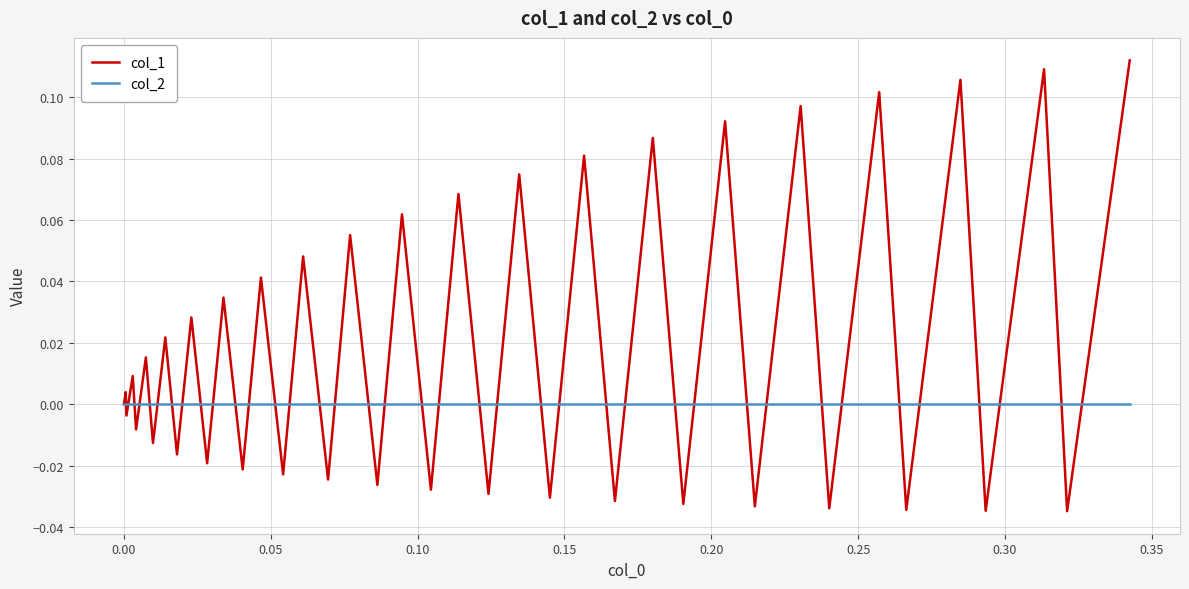

Which series has the largest total across all categories?

col_1